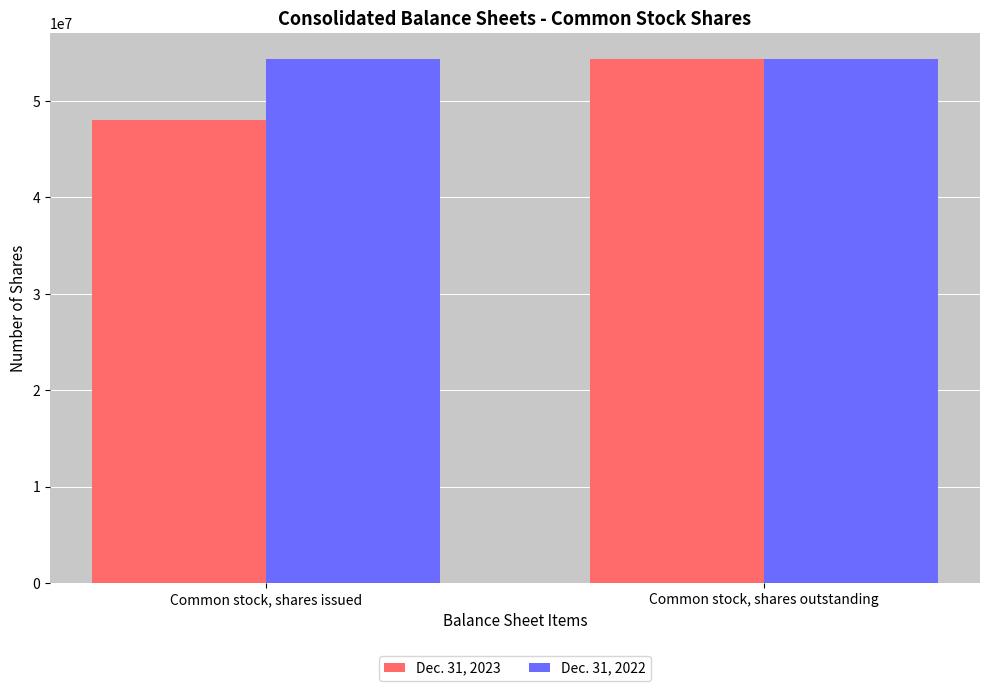

Does the chart contain stacked bars?

No